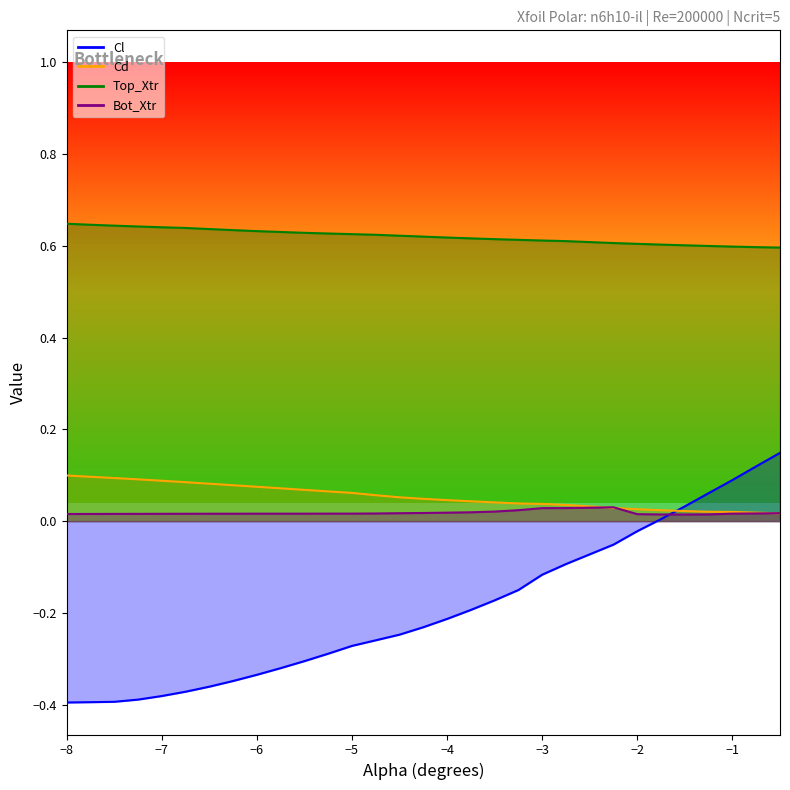

True or false: Cd and Bot_Xtr intersect in this chart.

True